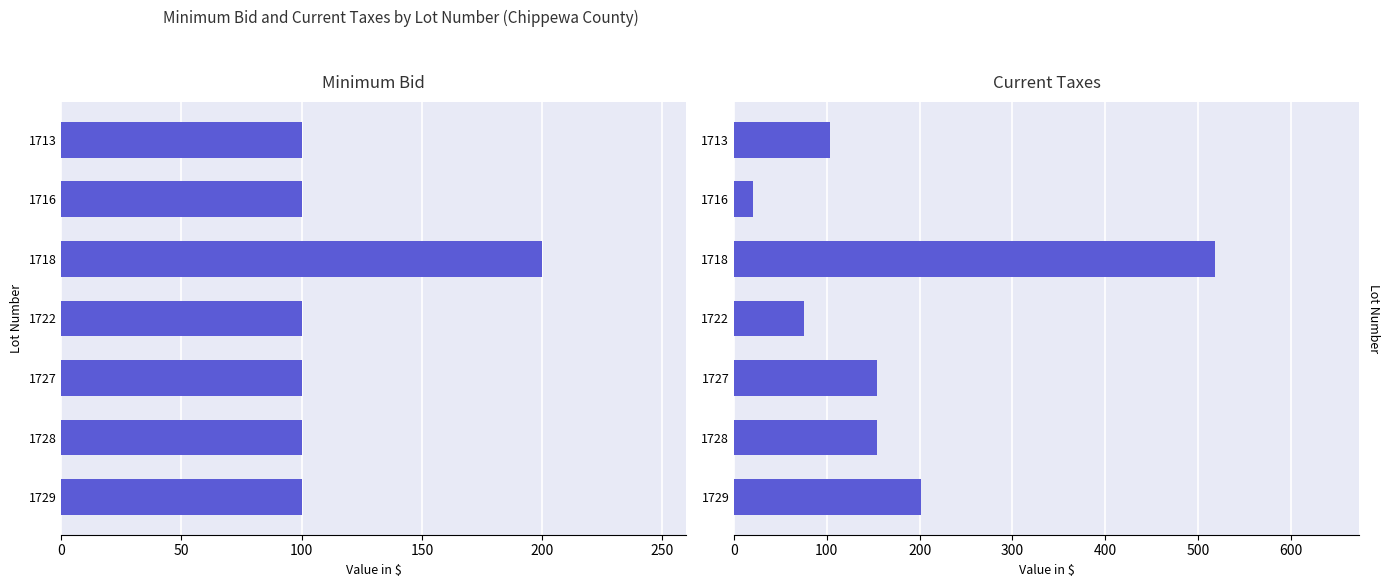

What is the value of the Current Taxes bar at the 3rd from the left?

518.5